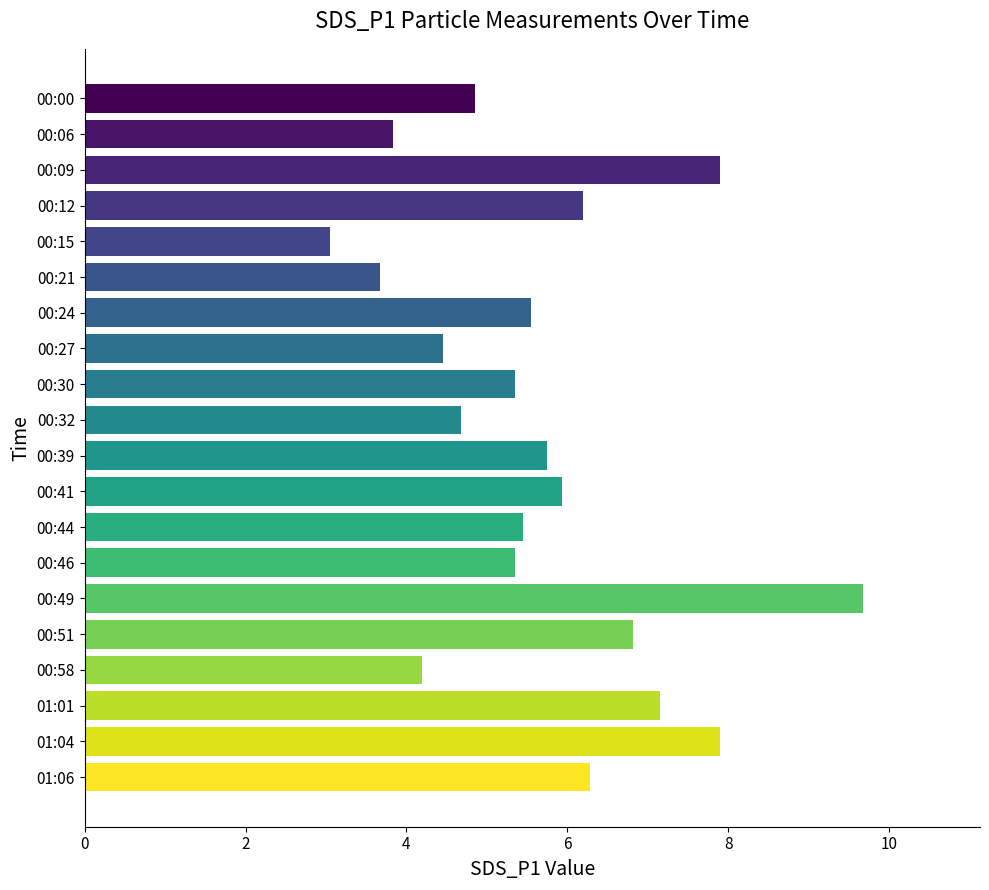

The value at 00:41 is 5.9. True or false?

True